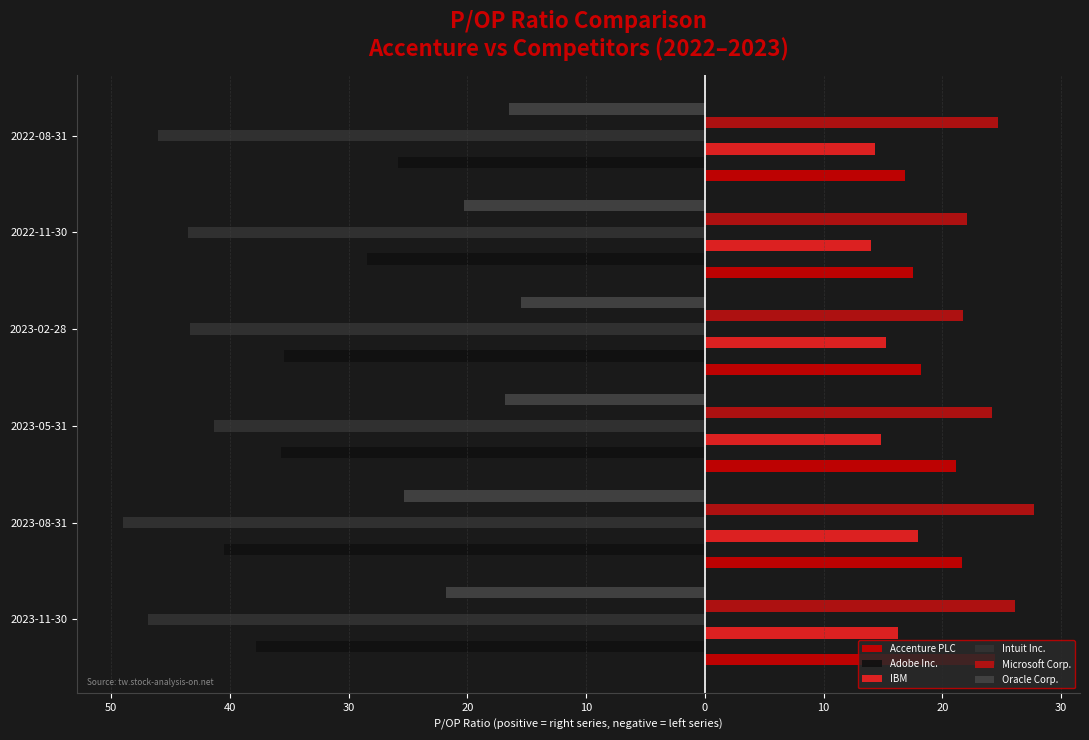

What is the value of the Adobe Inc. bar at the 6th from the left?

-25.9